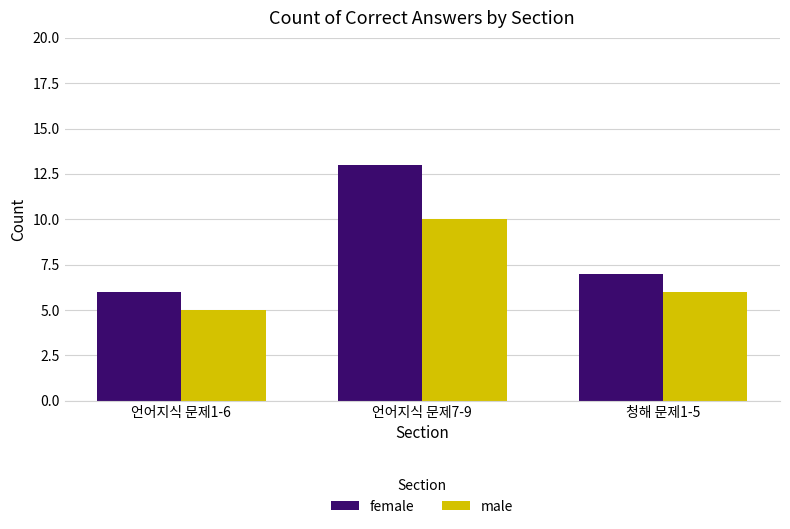

List the labels in order of female value, smallest first.

언어지식 문제1-6, 청해 문제1-5, 언어지식 문제7-9